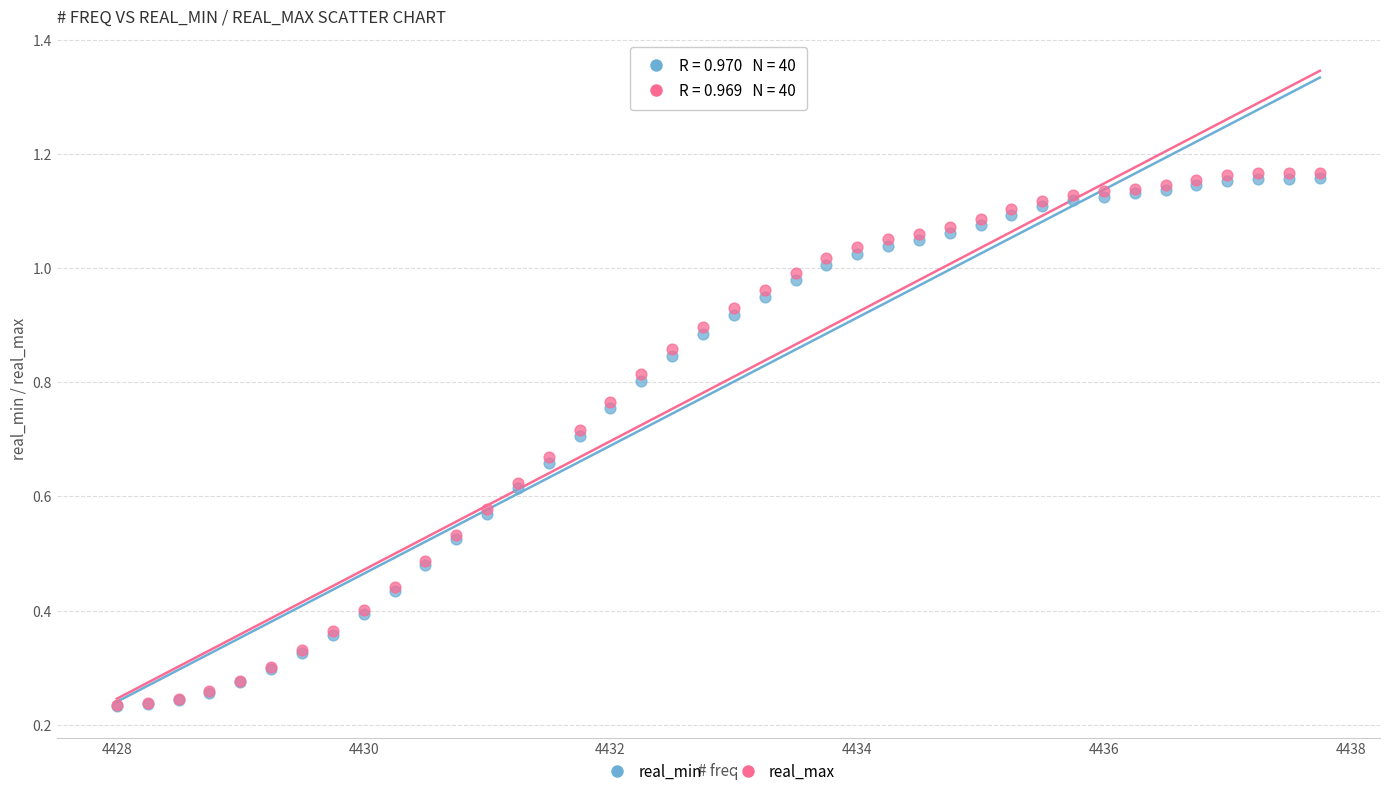

Which series has the widest spread of Y values?

real_max